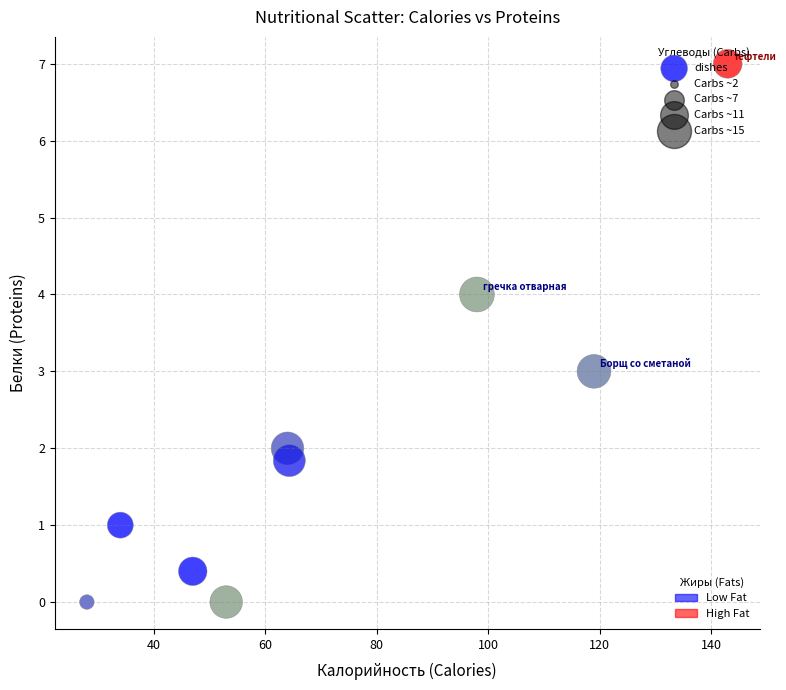

What is the range of Y values (max minus min)?

7.0